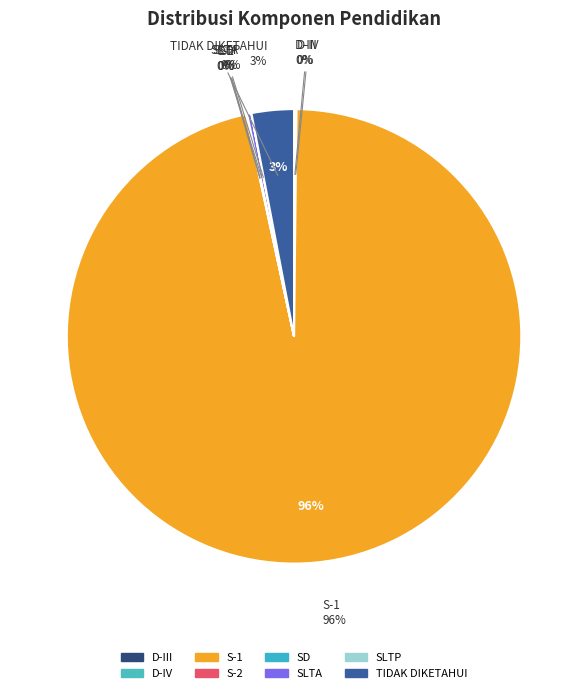

Rank the categories by value from highest to lowest.

S-1, TIDAK DIKETAHUI, SLTA, D-III, D-IV, S-2, SD, SLTP